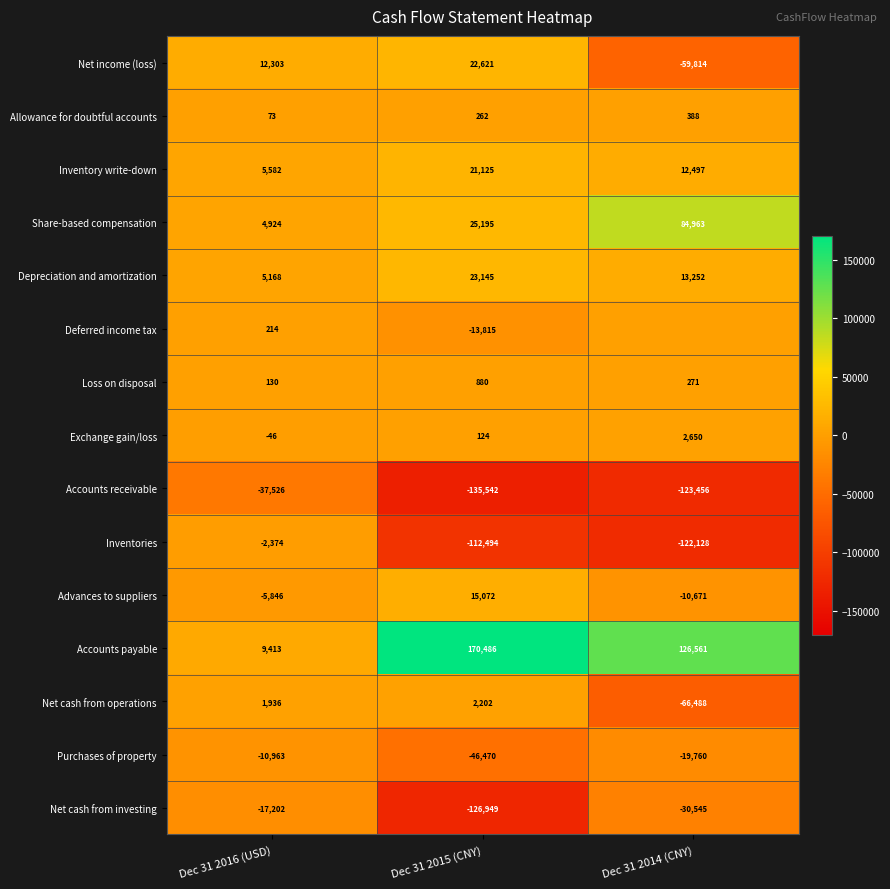

Between Dec 31 2014 (CNY) and Dec 31 2016 (USD), which is larger?

Dec 31 2016 (USD)